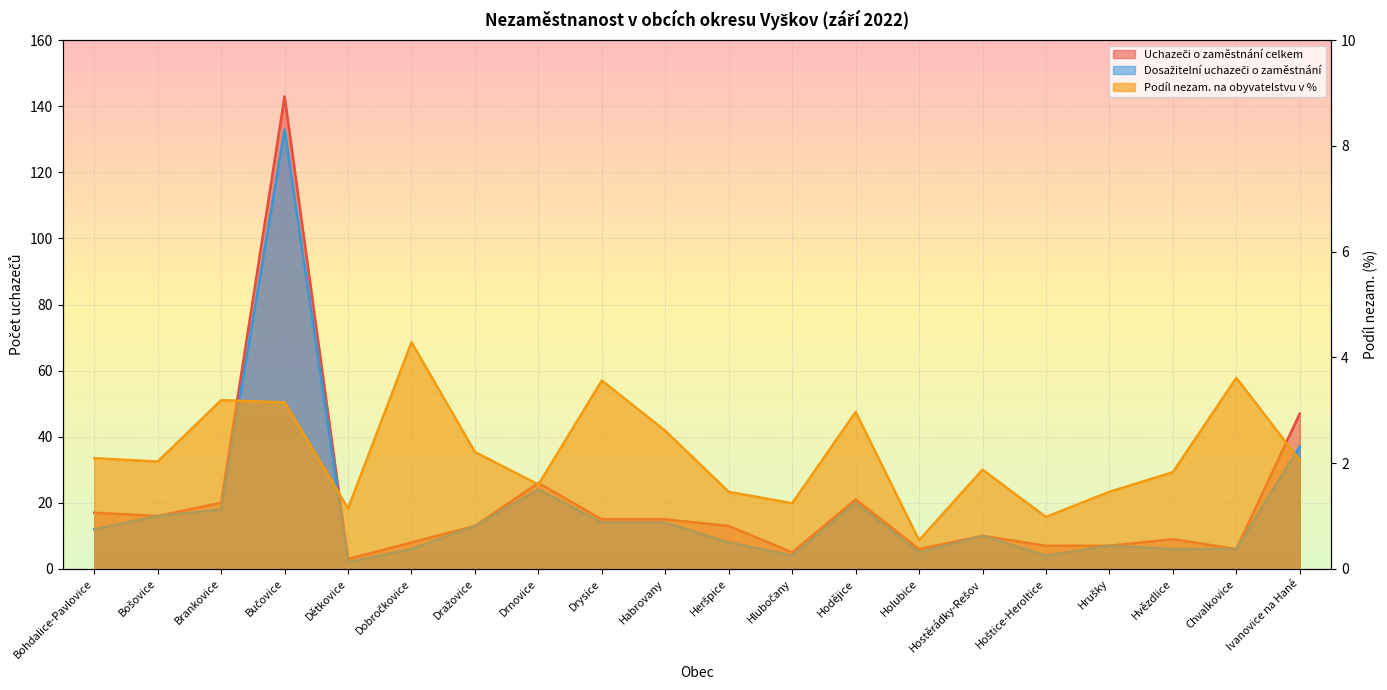

Which series has the largest total across all categories?

Uchazeči o zaměstnání celkem